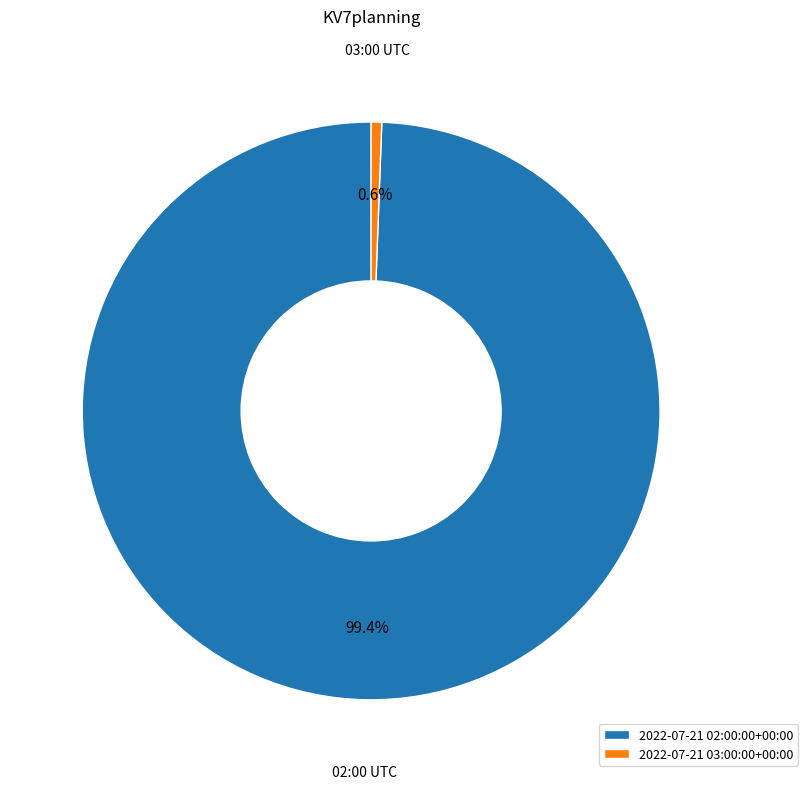

True or false: 2022-07-21 03:00:00+00:00 accounts for 15% of the total.

False